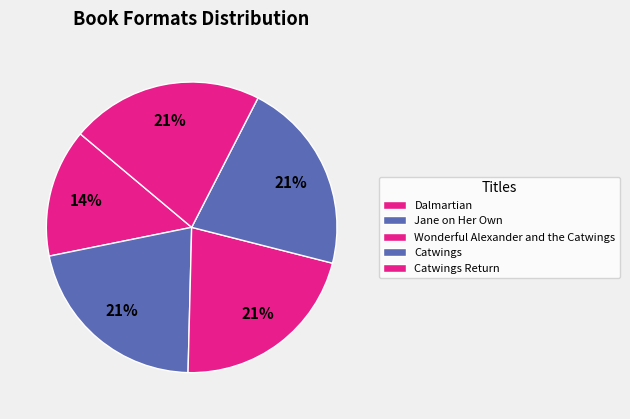

Count the number of slices in the pie.

5